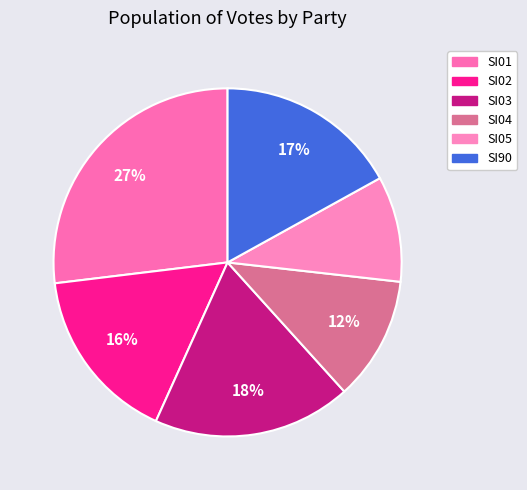

True or false: SI04 accounts for 1% of the total.

False